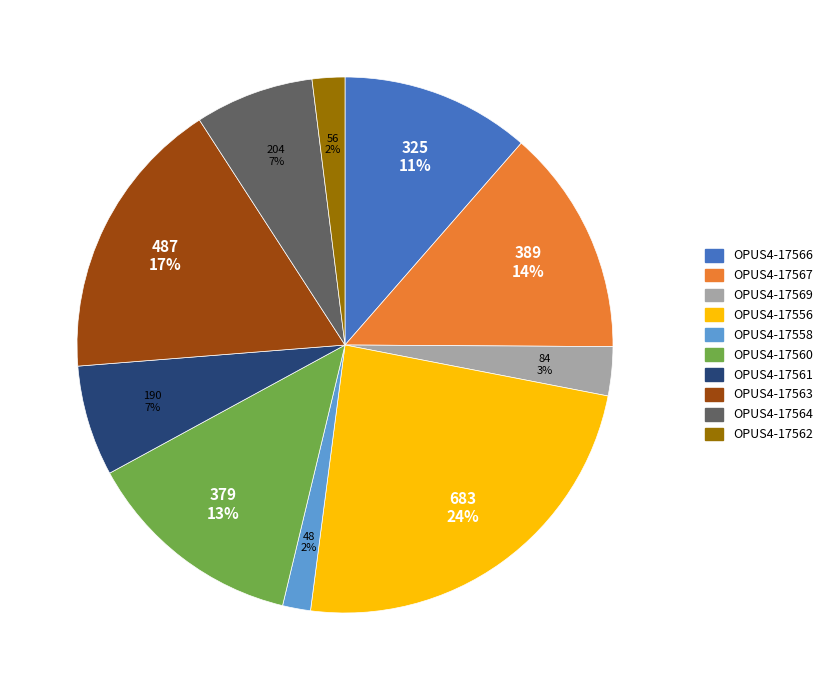

Approximately how many times larger is the value at OPUS4-17564 compared to OPUS4-17567?

0.5